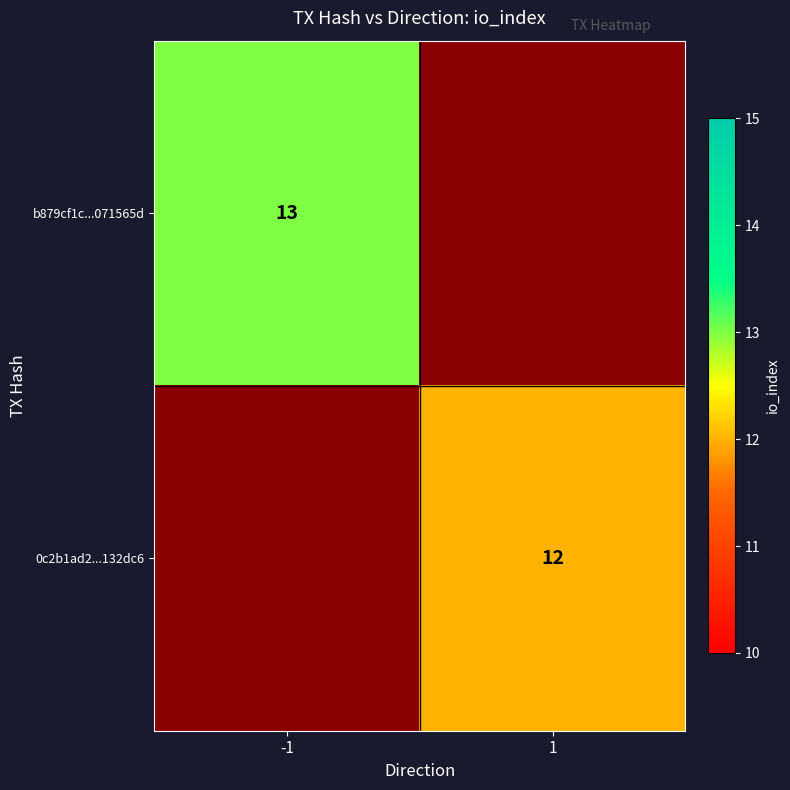

True or false: 0c2b1ad2...132dc6 has a value of 12 at 1.

True